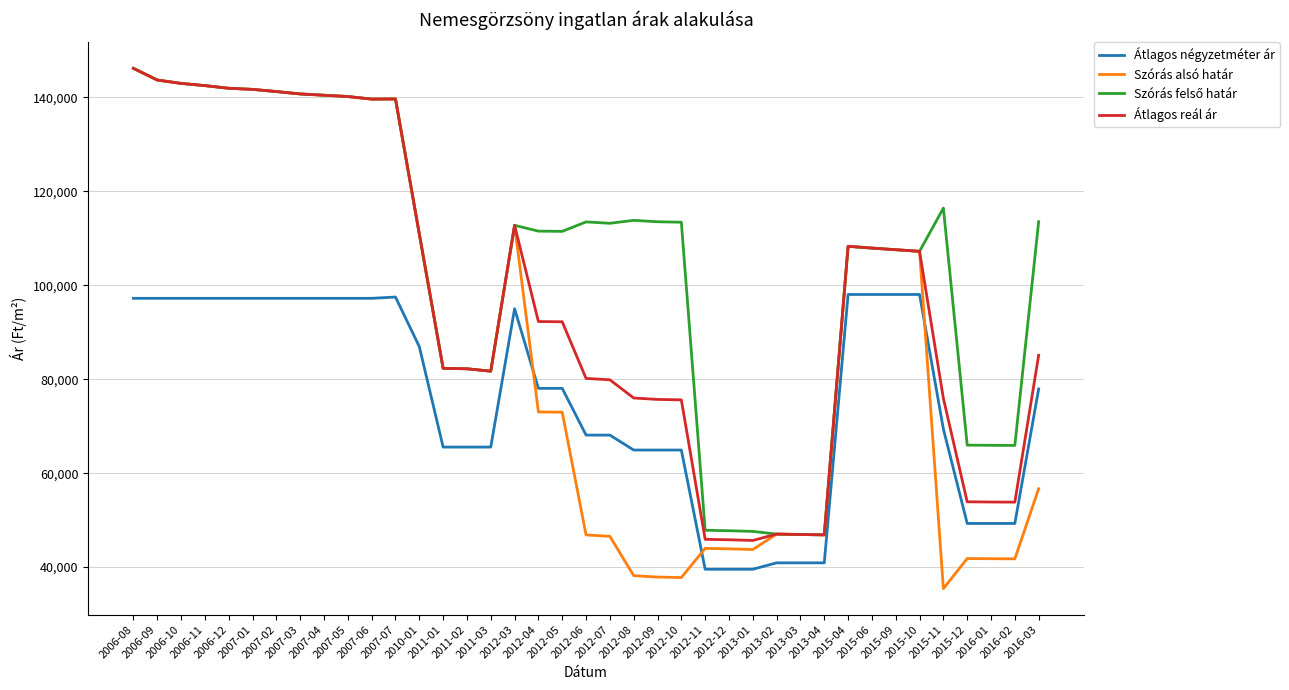

What is the maximum value shown in the chart?

146180